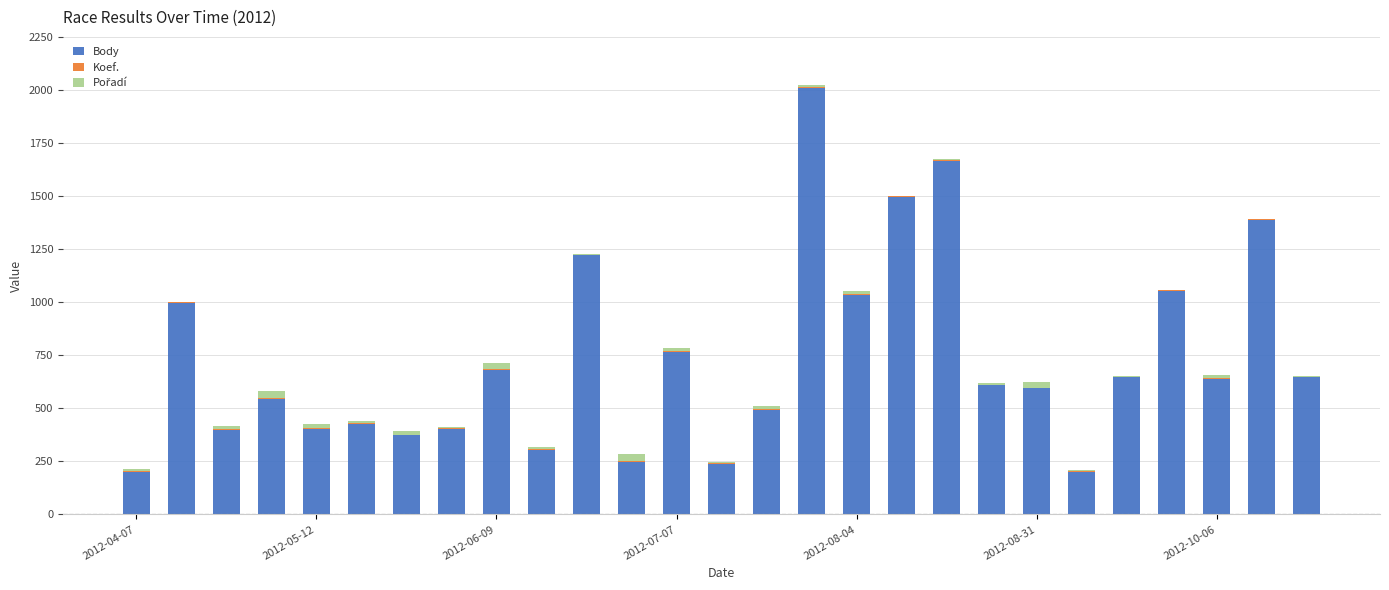

Rank the series by their maximum value, from lowest to highest.

Koef., Pořadí, Body